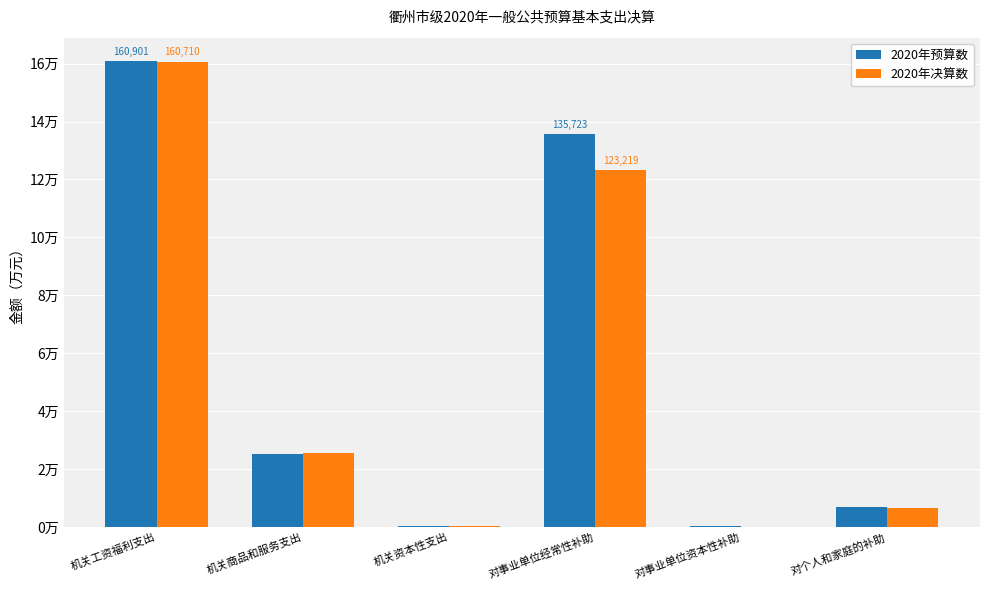

Are the bars horizontal?

No